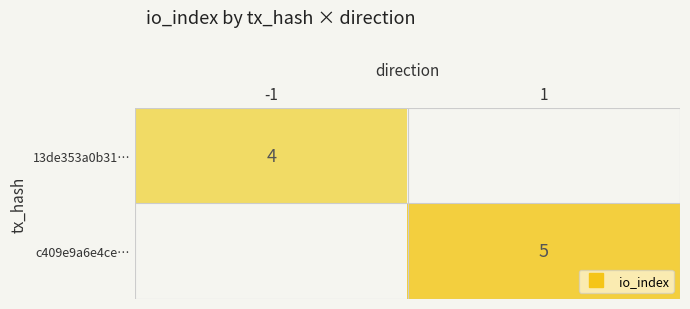

What is the sum of all 13de353a0b31… values?

4